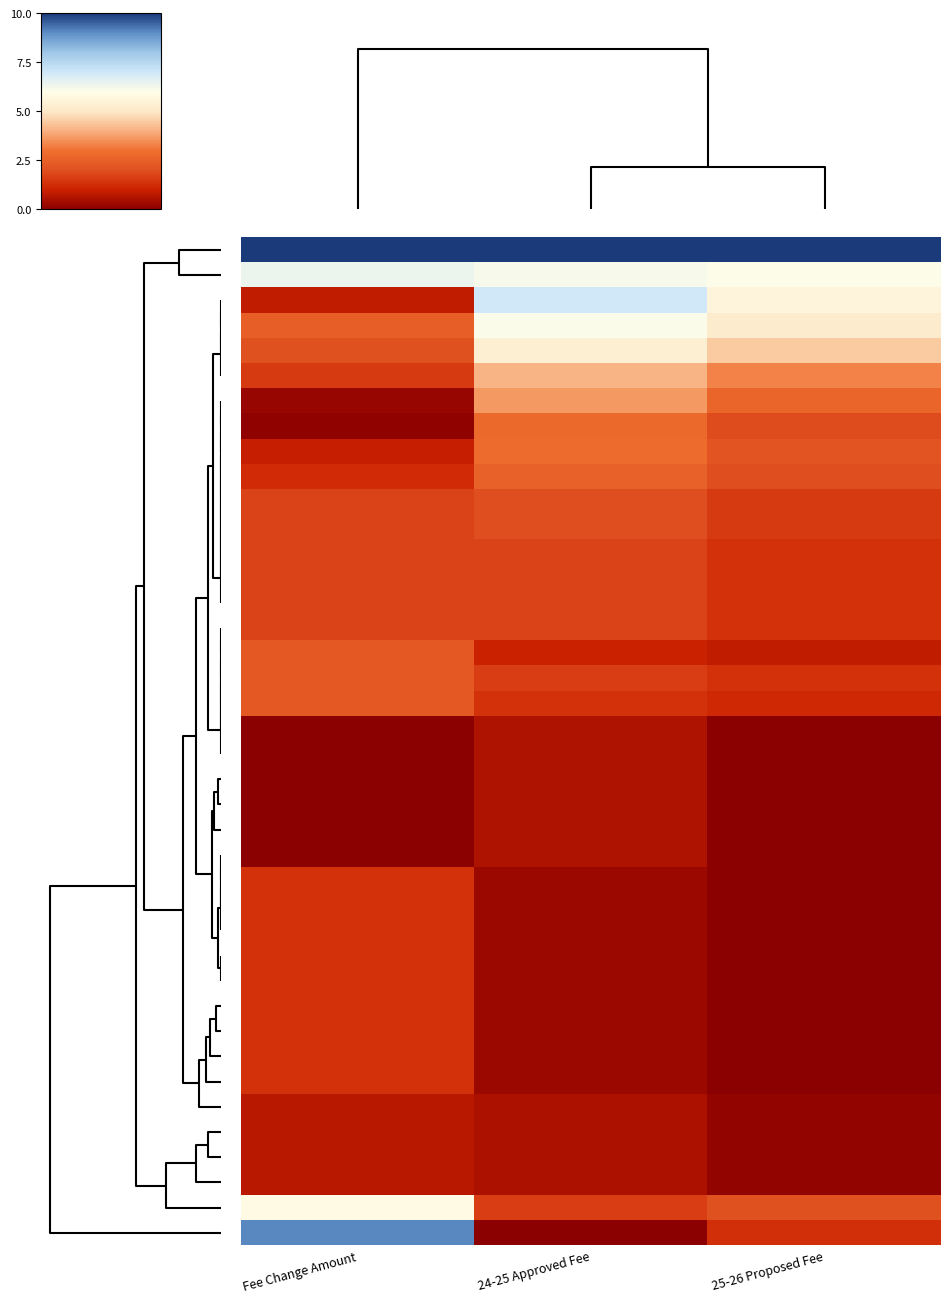

At which category is the sum across all series the highest?

24-25 Approved Fee